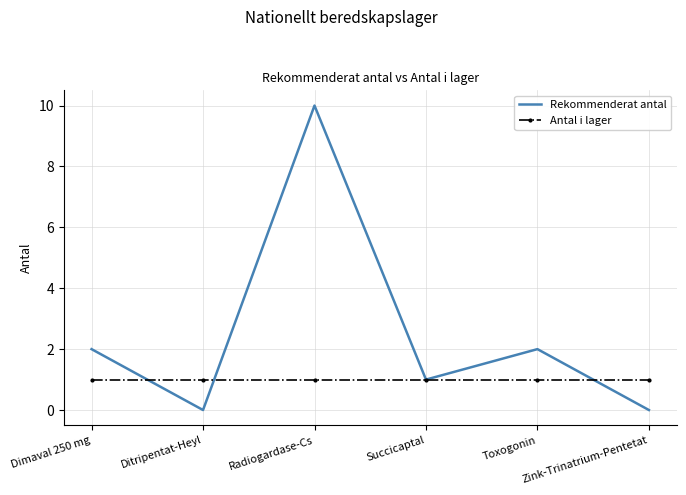

Which series has the widest spread of values?

Rekommenderat antal